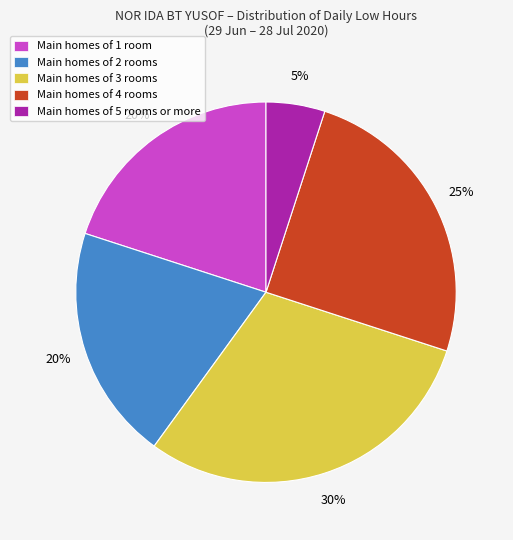

What is the ratio of the value at Main homes of 3 rooms to the value at Main homes of 2 rooms?

1.5